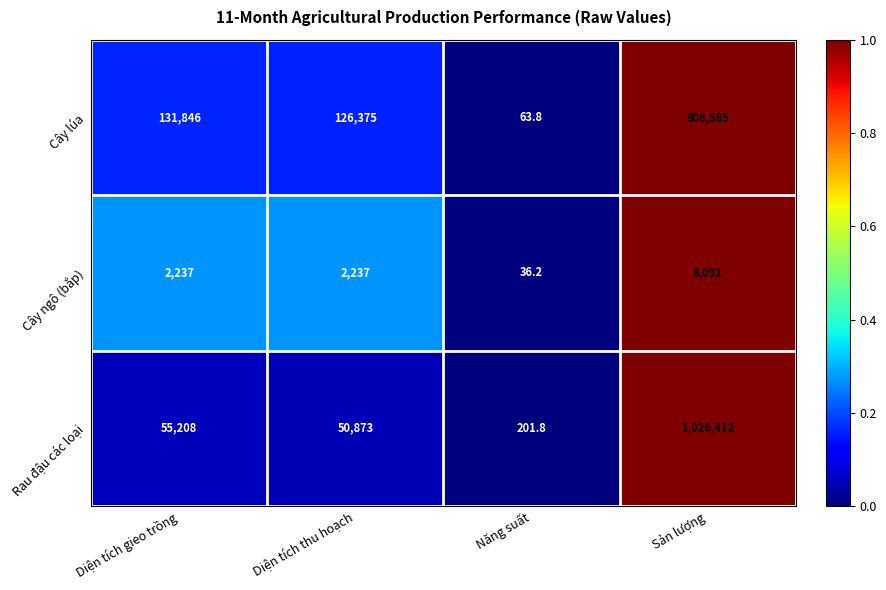

What is the approximate value of Rau đậu các loại at Năng suất?

201.8